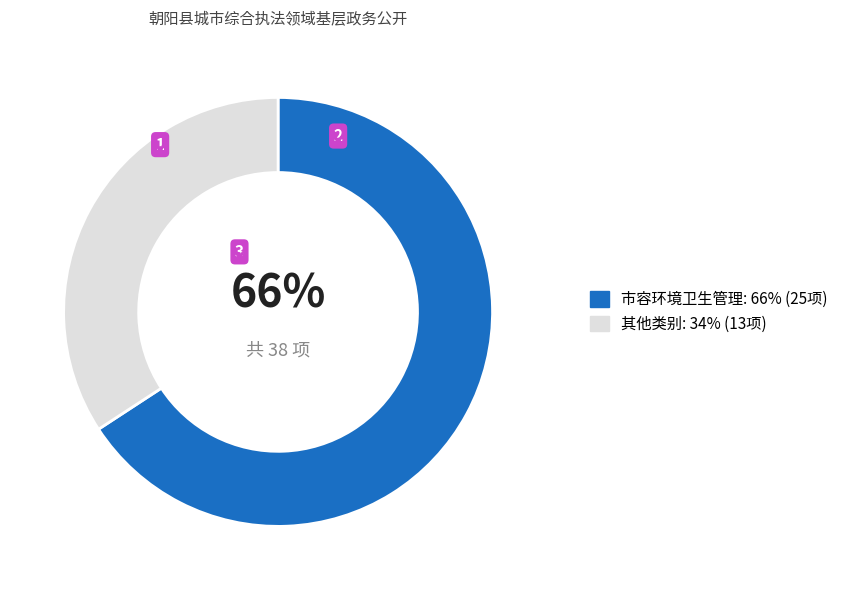

Is there a majority slice in this chart?

Yes